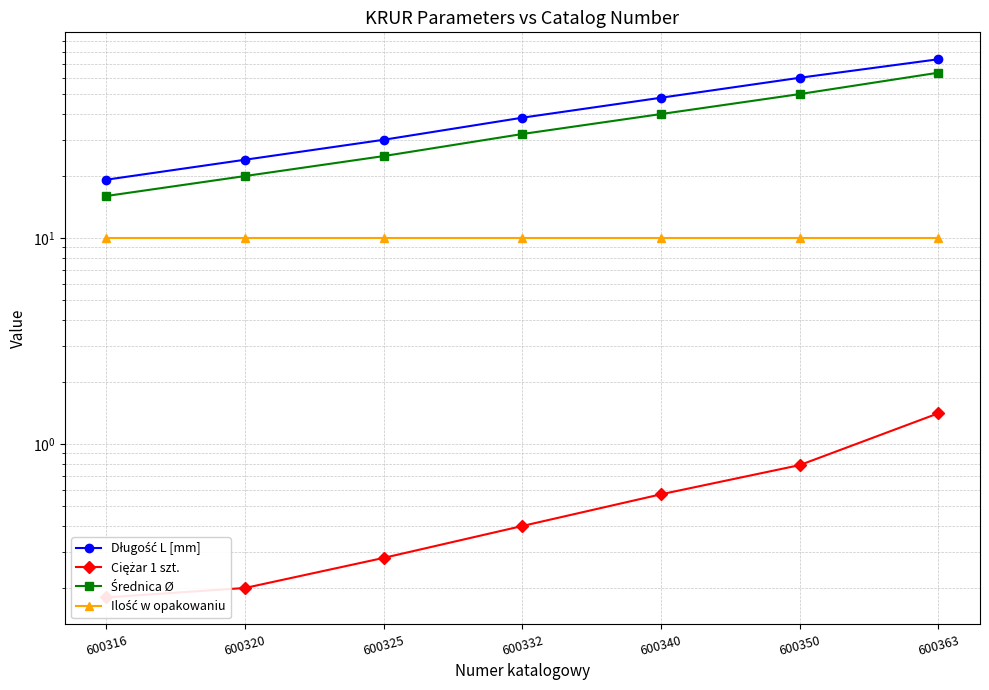

Rank the series by their maximum value, from highest to lowest.

Długość L [mm], Średnica Ø, Ilość w opakowaniu, Ciężar 1 szt.